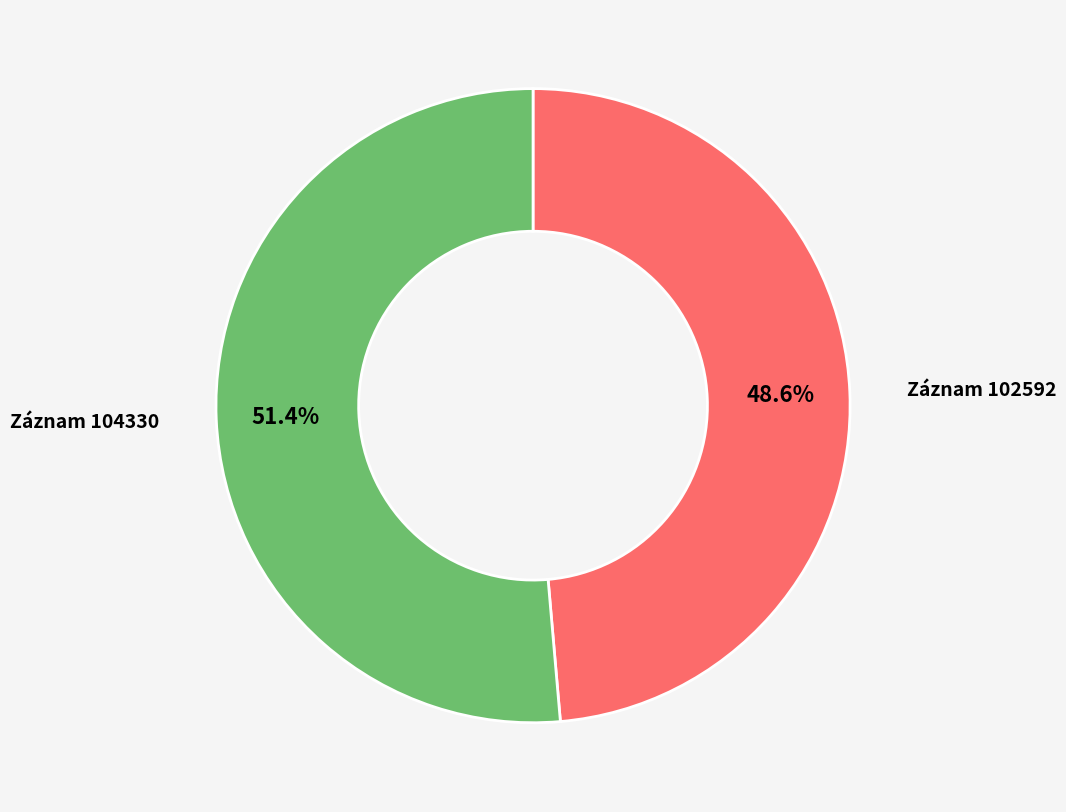

Does any single category account for the majority?

Yes